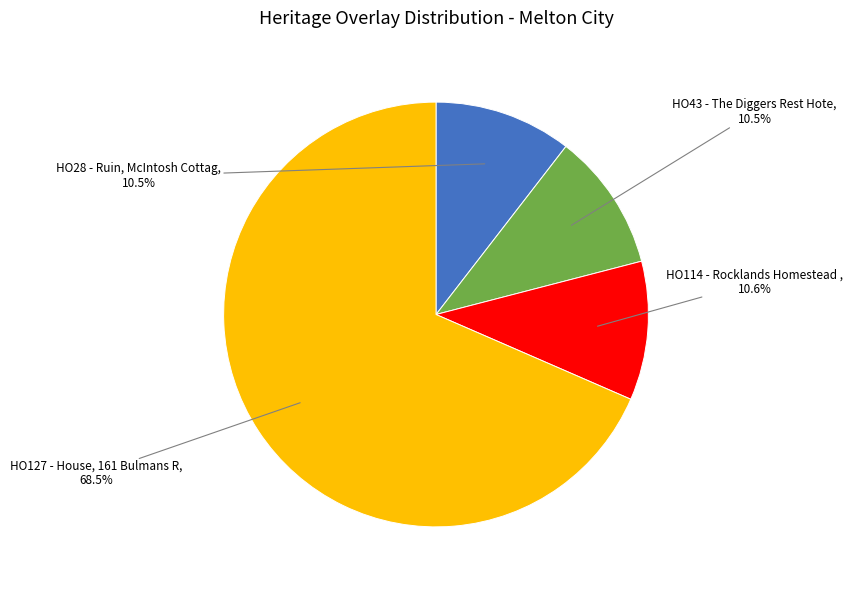

Is there any slice that represents more than half of the pie?

Yes